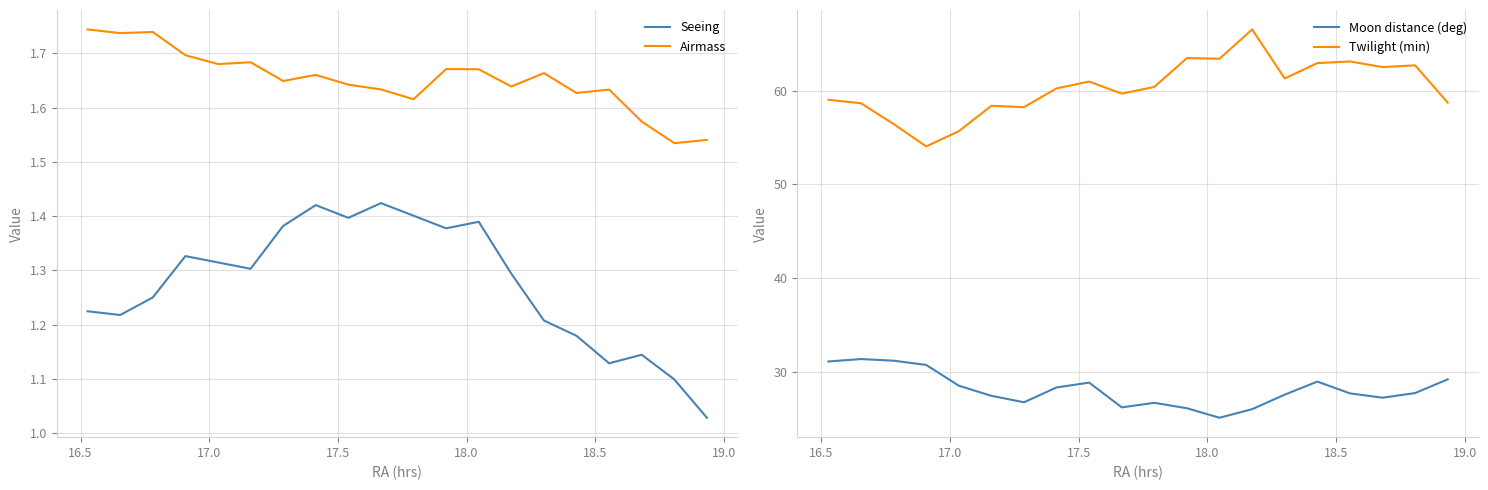

In Twilight (min), how many points are higher than both neighbors (excluding endpoints)?

6